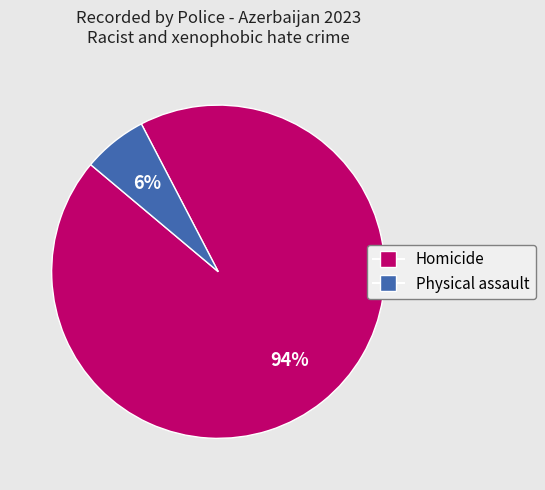

Is there a majority slice in this chart?

Yes